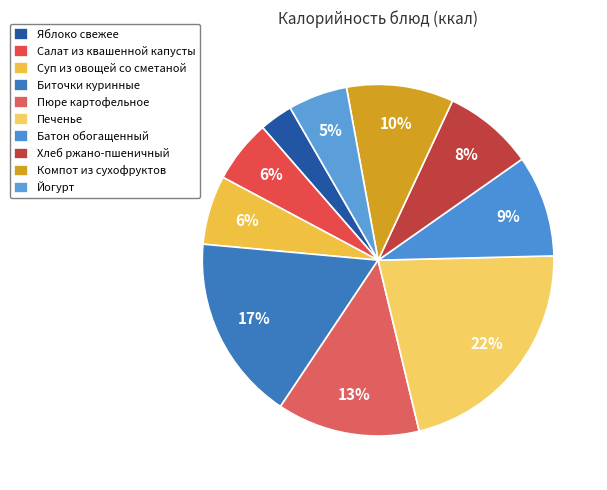

How many segments does this pie chart have?

10